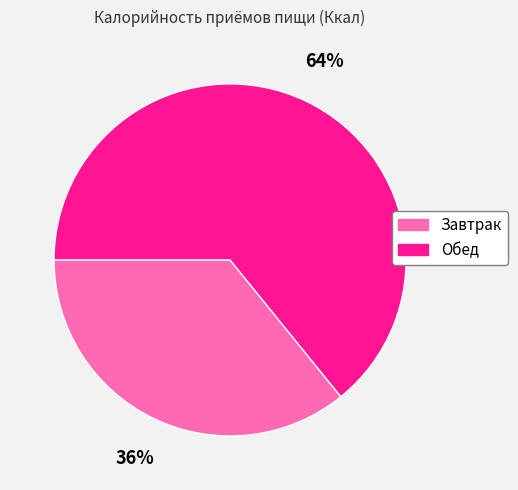

True or false: Завтрак accounts for 36% of the total.

True